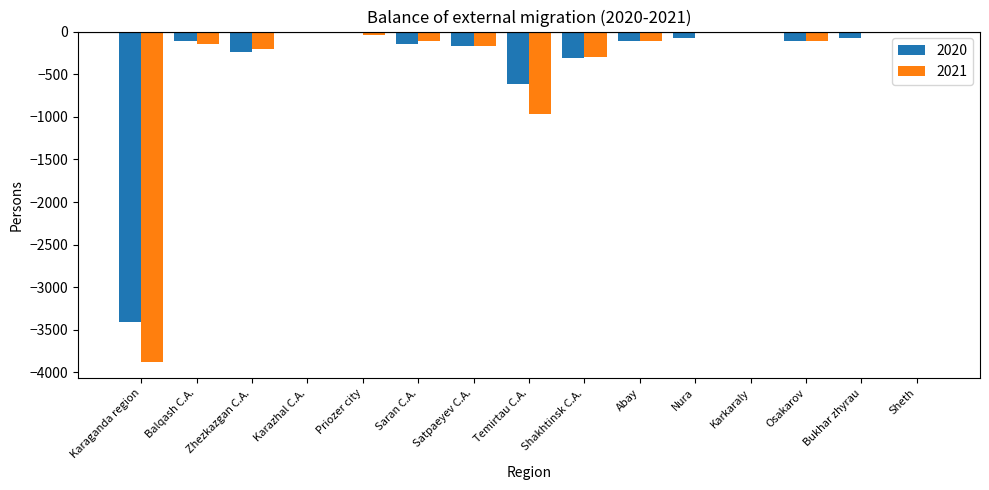

Count the number of categories in the chart.

15